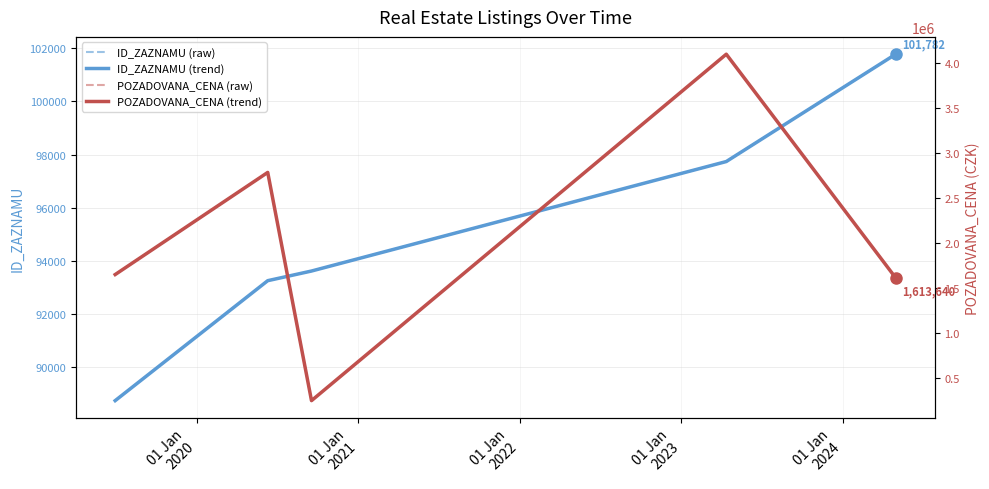

Which series has the largest range (max minus min)?

POZADOVANA_CENA (raw)